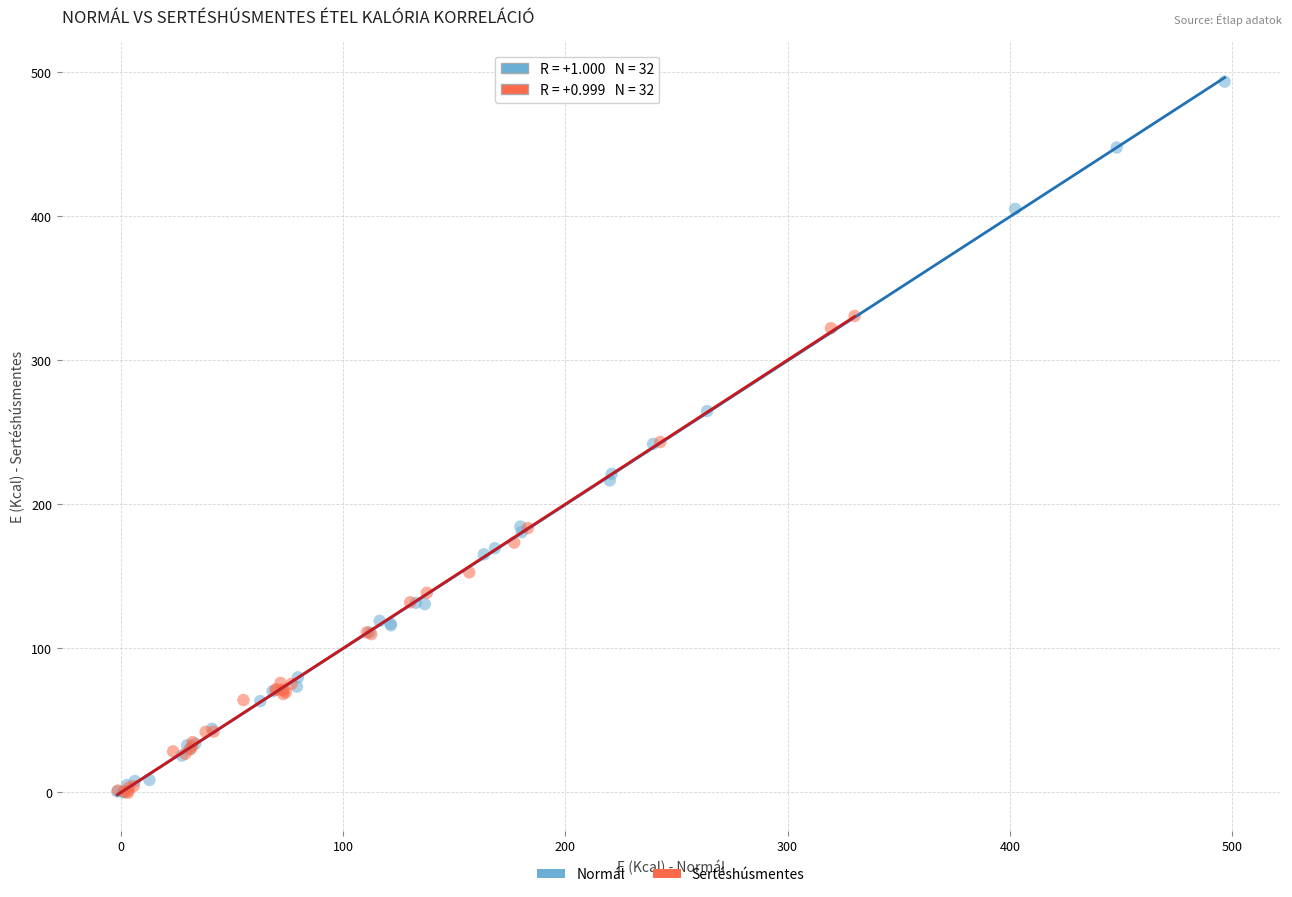

Which series has the widest spread of Y values?

Normál